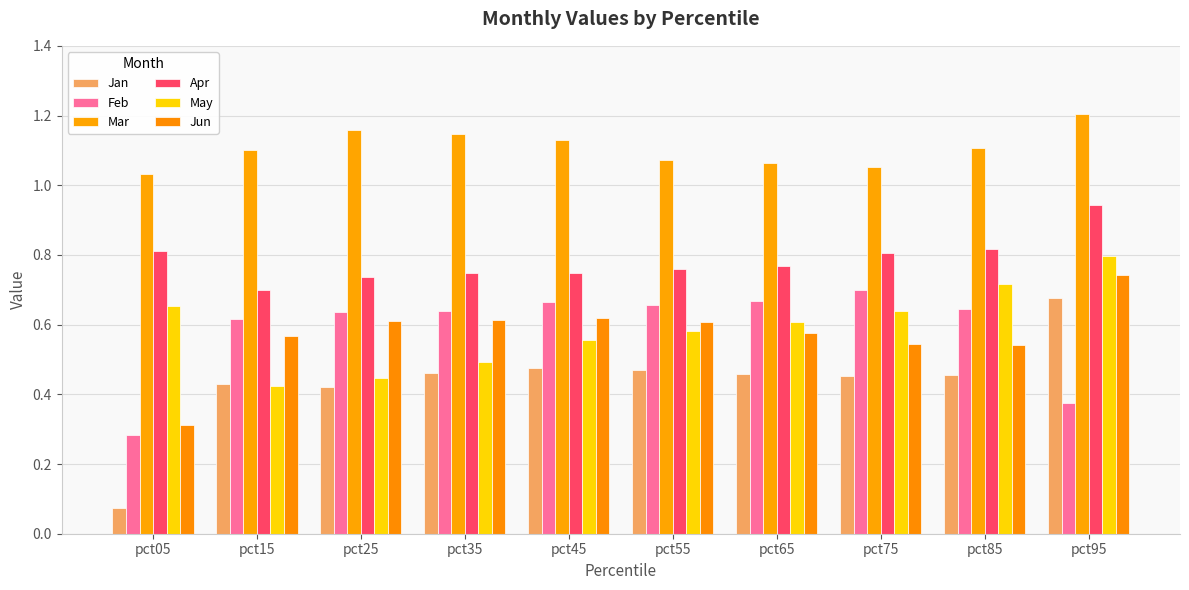

What is the spread (max minus min) of values at pct35?

0.7